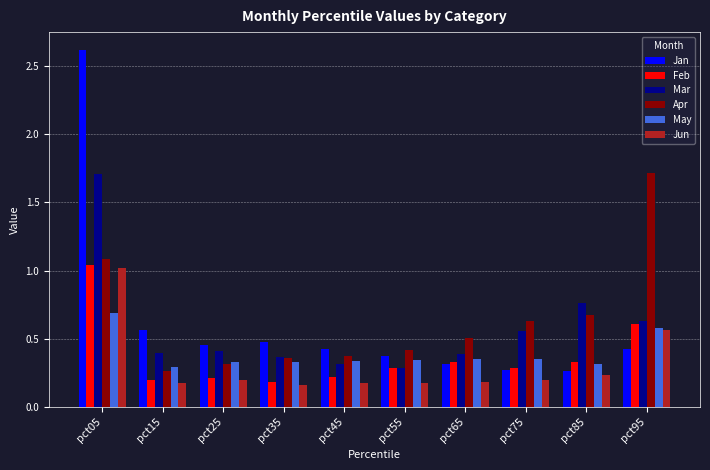

Is the value of Apr at pct75 greater than the value of Jun at pct05?

No